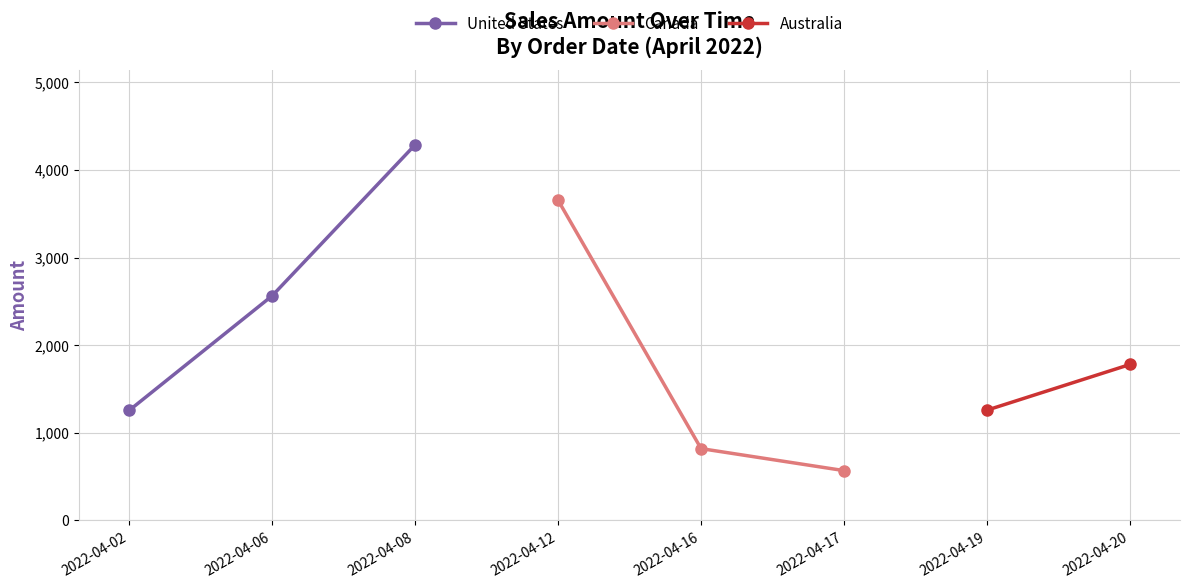

The value at 2022-04-20 is 1780. True or false?

True